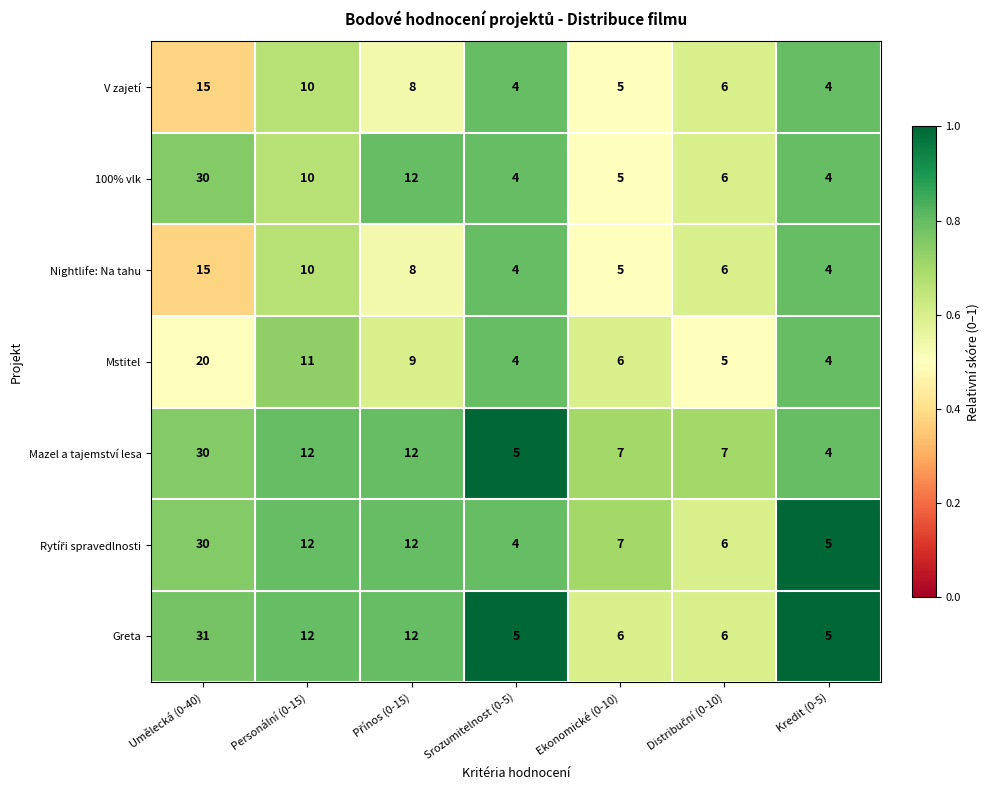

Read the Mstitel value at Ekonomické (0-10), to the nearest 10.

10